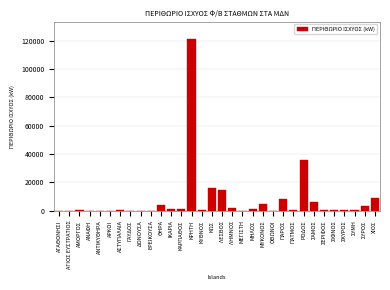

The value at ΣΑΜΟΣ is 6300.0. True or false?

True